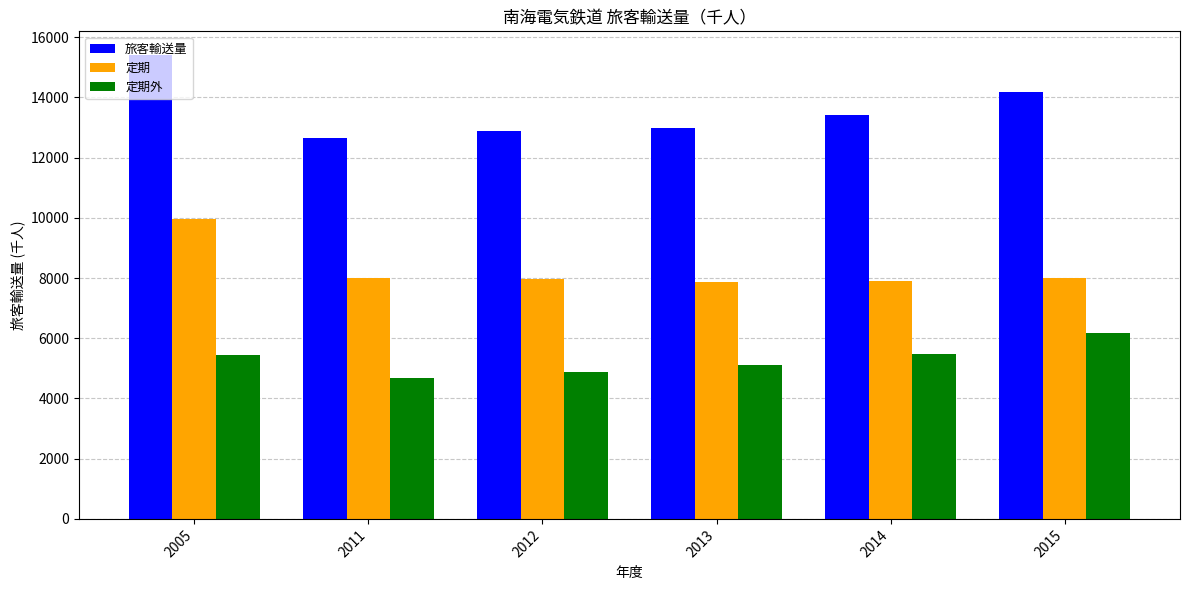

Is the value of 定期 at 2013 greater than the value of 定期外 at 2005?

Yes